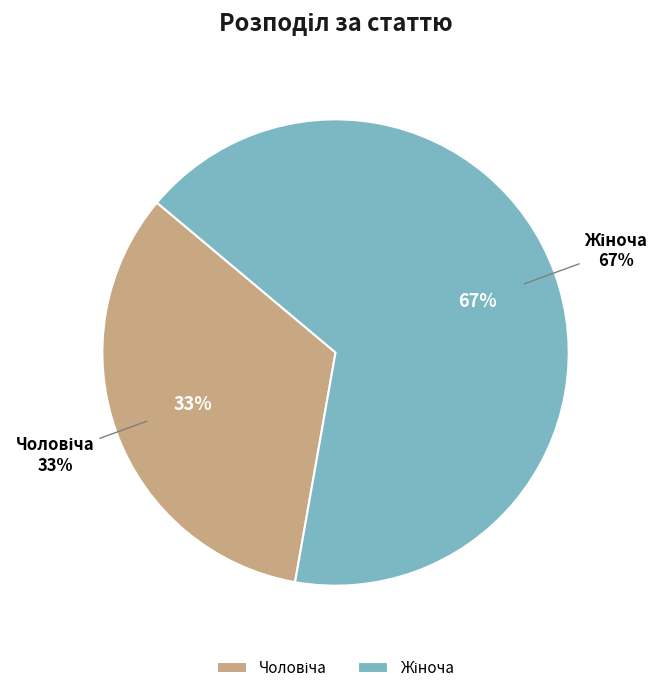

To the nearest percent, what is the average slice percentage?

50%